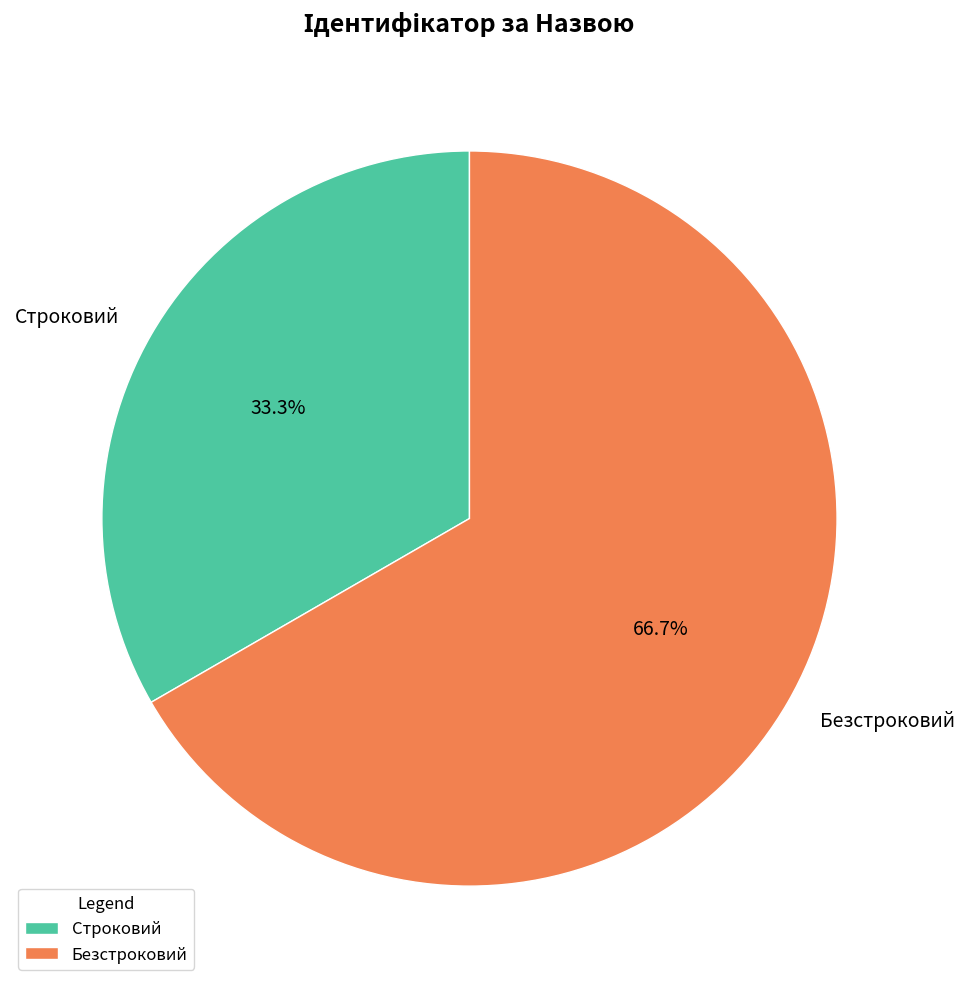

Count the number of slices in the pie.

2